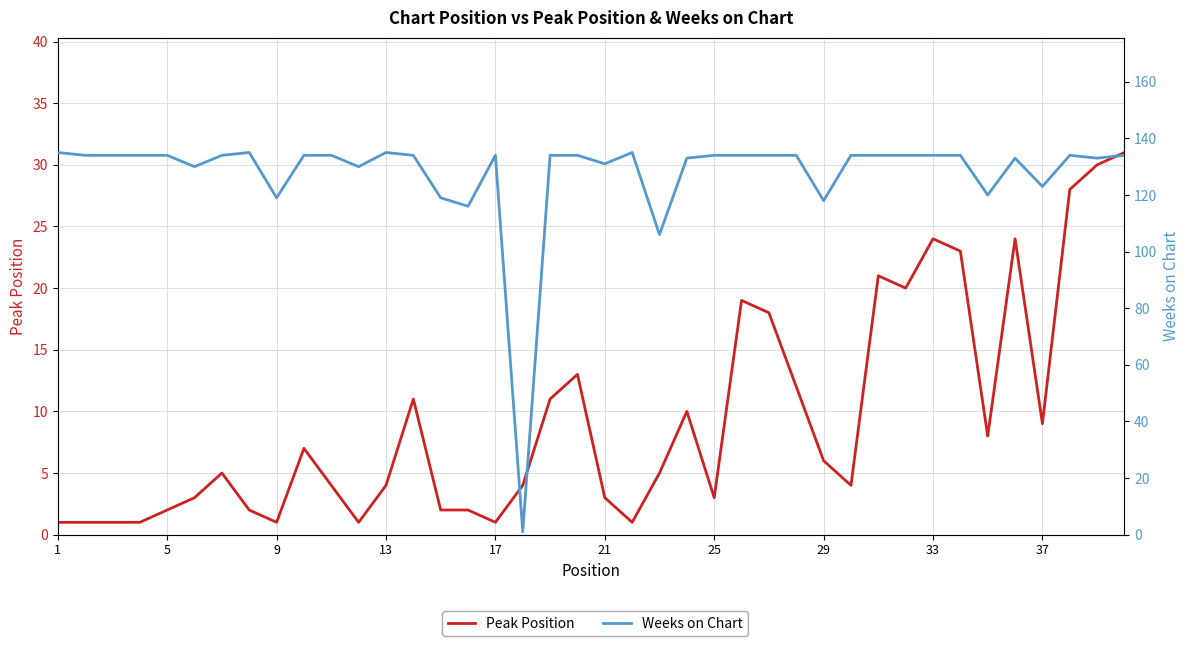

Reading left to right, transcribe all the data shown in this chart.

Peak Position: 1	1	1	1	2	3	5	2	1	7	4	1	4	11	2	2	1	4	11	13	3	1	5	10	3	19	18	12	6	4	21	20	24	23	8	24	9	28	30	31
Weeks on Chart: 135	134	134	134	134	130	134	135	119	134	134	130	135	134	119	116	134	1	134	134	131	135	106	133	134	134	134	134	118	134	134	134	134	134	120	133	123	134	133	134